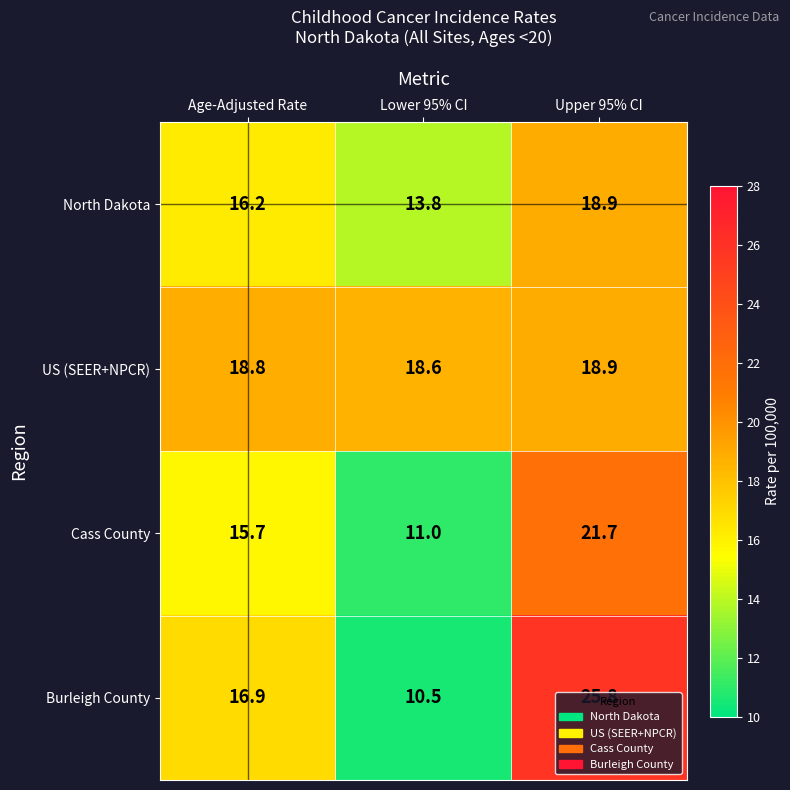

At Age-Adjusted Rate, list the series in order from smallest to largest.

Cass County, North Dakota, Burleigh County, US (SEER+NPCR)